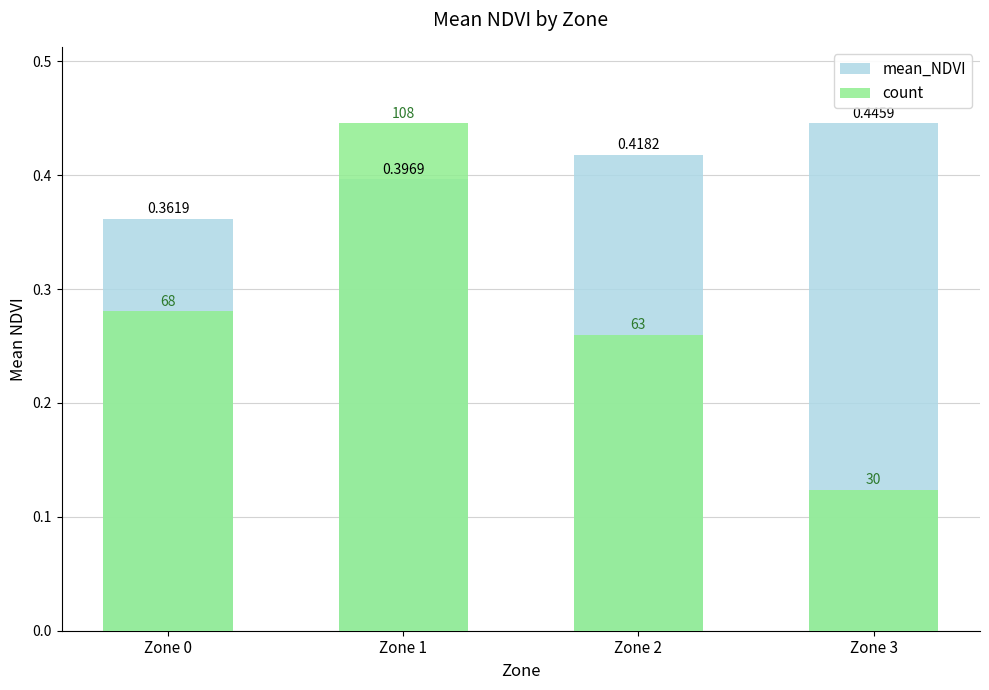

What is the value of the mean_NDVI bar at the 4th from the left?

0.4